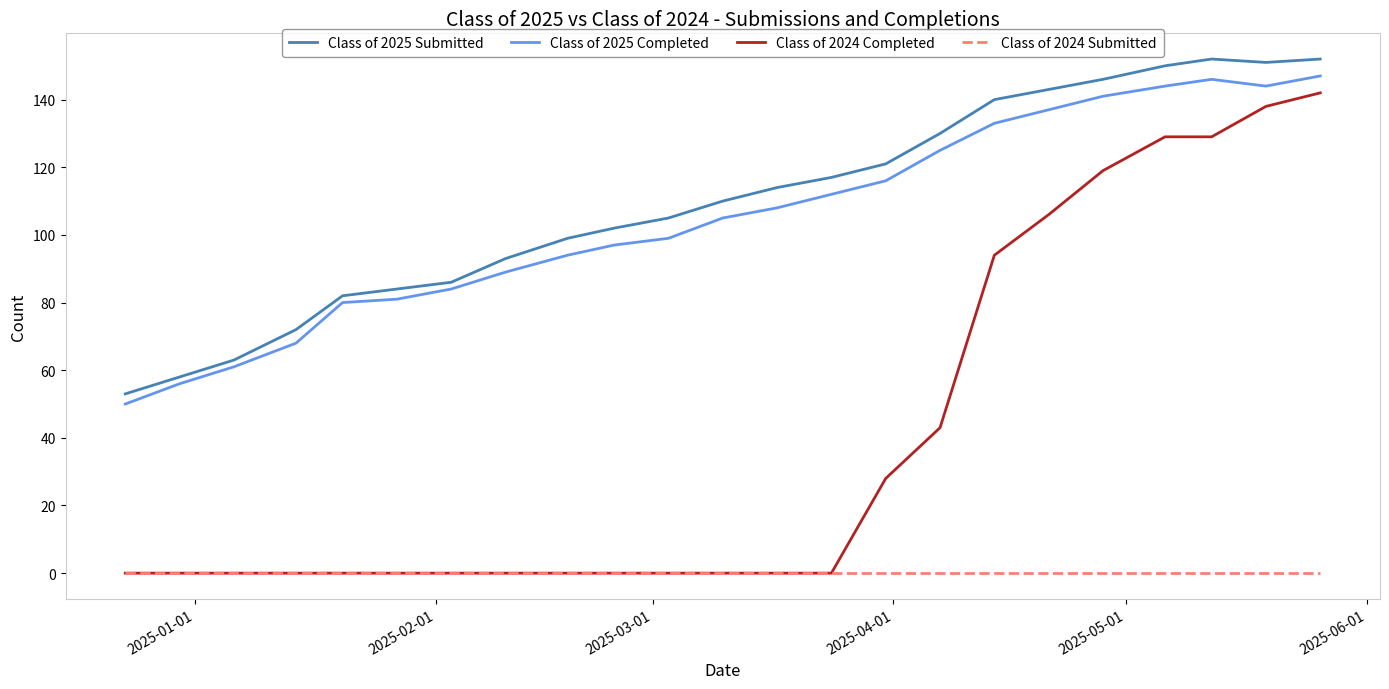

What is the maximum value shown in the chart?

152